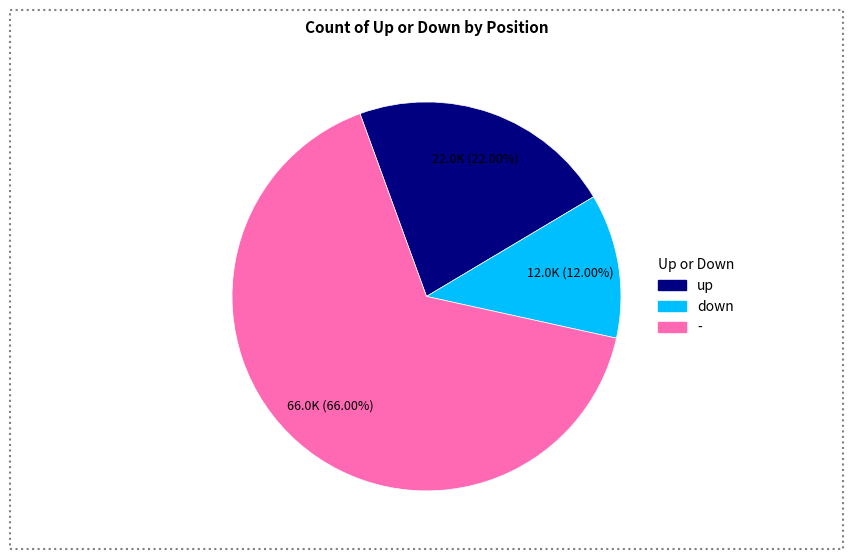

The up slice represents 22% of the pie. True or false?

True